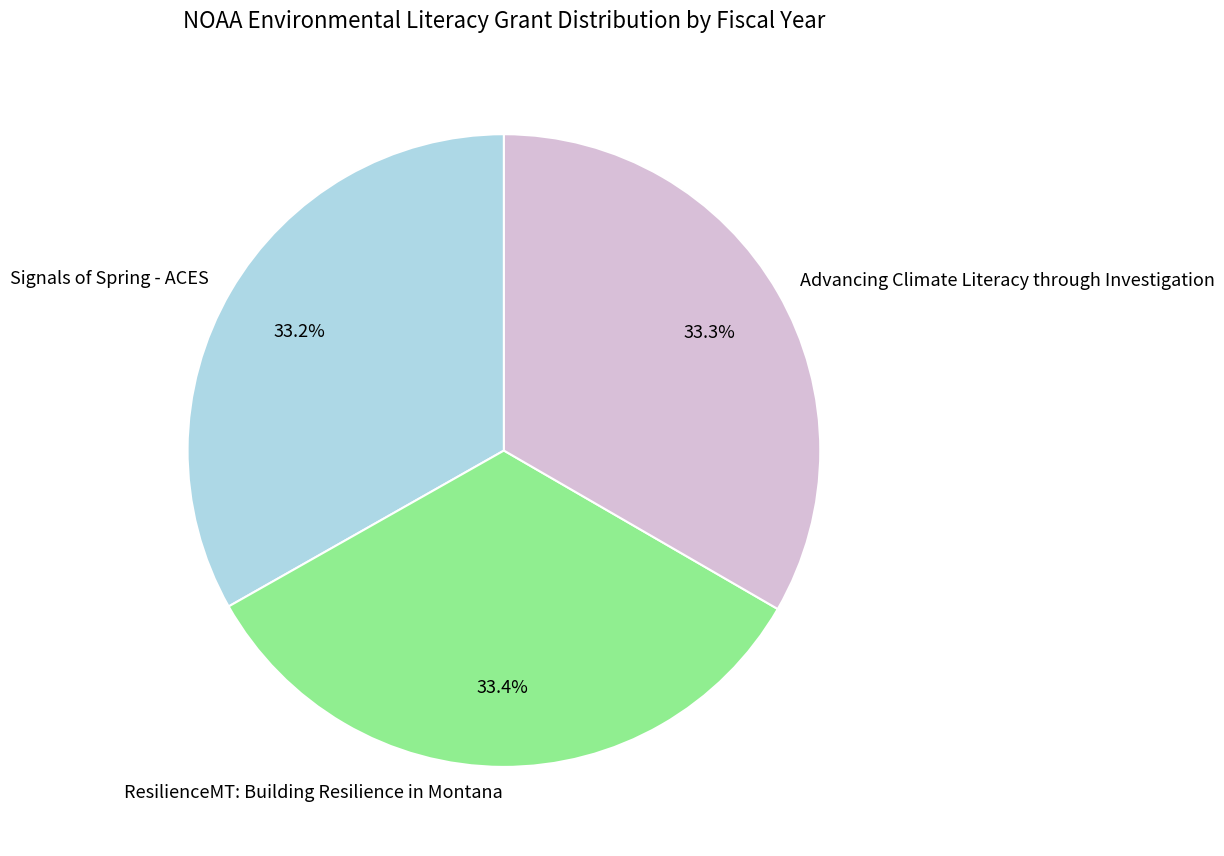

Approximately how many times larger is the value at Advancing Climate Literacy through Investigation compared to Signals of Spring - ACES?

1.0